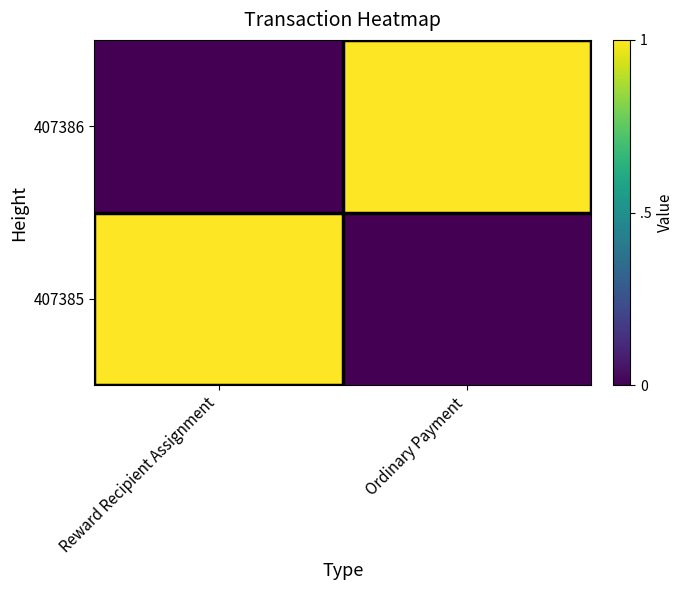

Between Reward Recipient Assignment and Ordinary Payment, which is larger?

Ordinary Payment